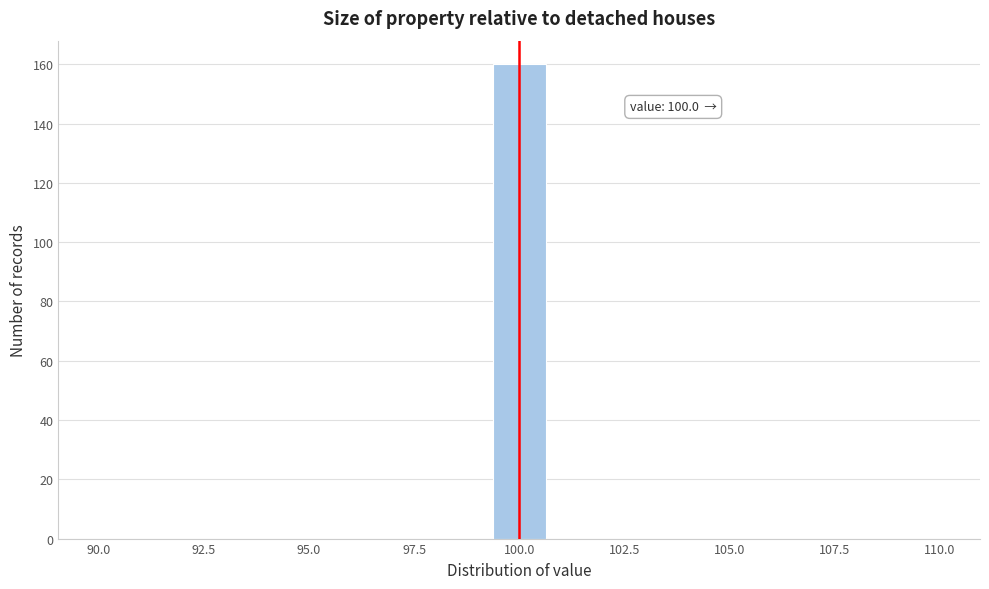

Around what value on the x-axis is the tallest bar? Give the approximate position of its centre, as read against the axis.

100.0